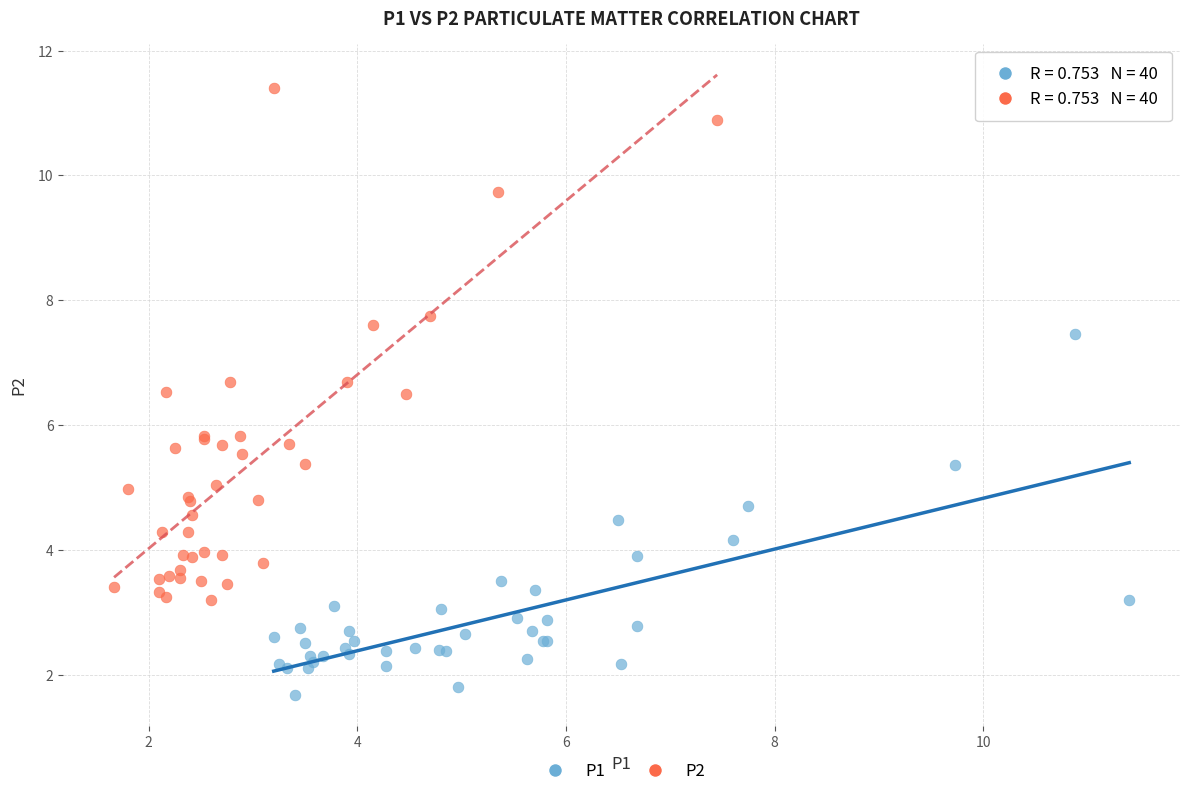

Which series contains the highest Y value?

P2